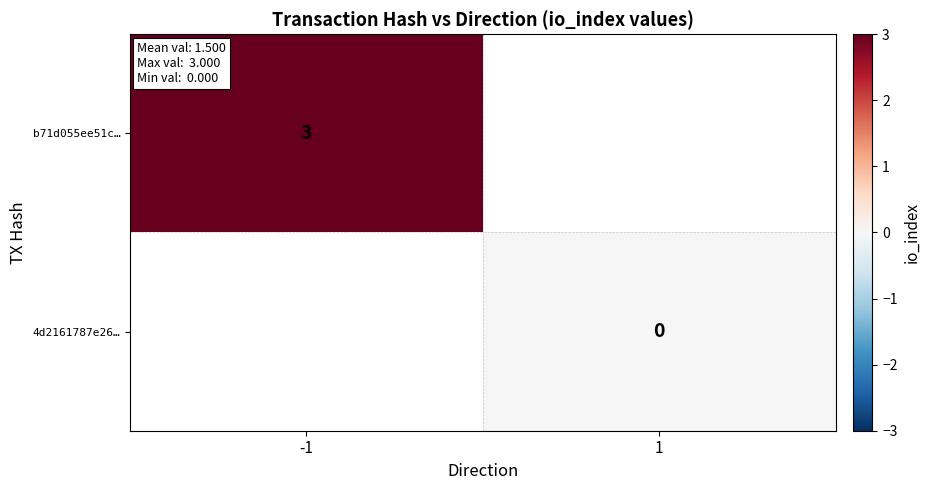

The b71d055ee51c… series shows 5 at -1. True or false?

False